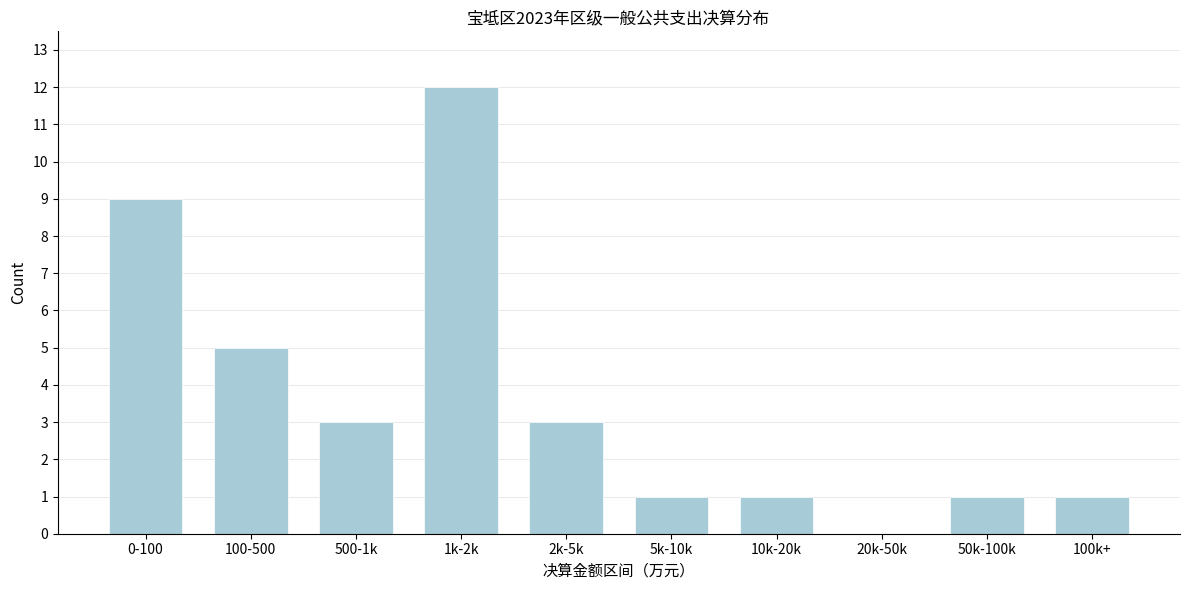

Reading right to left, transcribe all the data shown in this chart.

100k+=1	50k-100k=1	20k-50k=0	10k-20k=1	5k-10k=1	2k-5k=3	1k-2k=12	500-1k=3	100-500=5	0-100=9